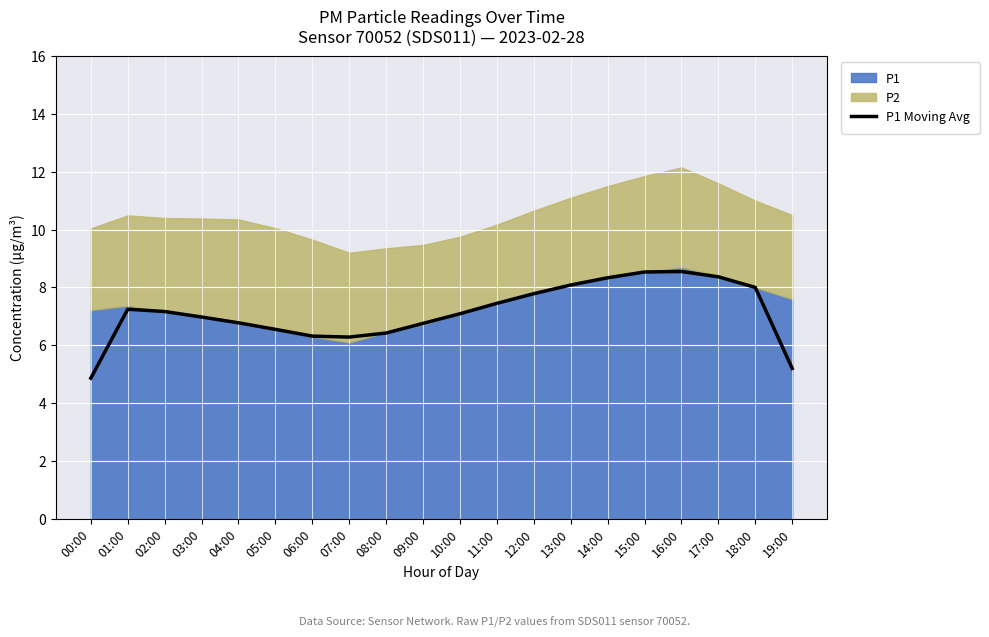

Approximately how many times larger is the value at 19:00 compared to 05:00?

0.8